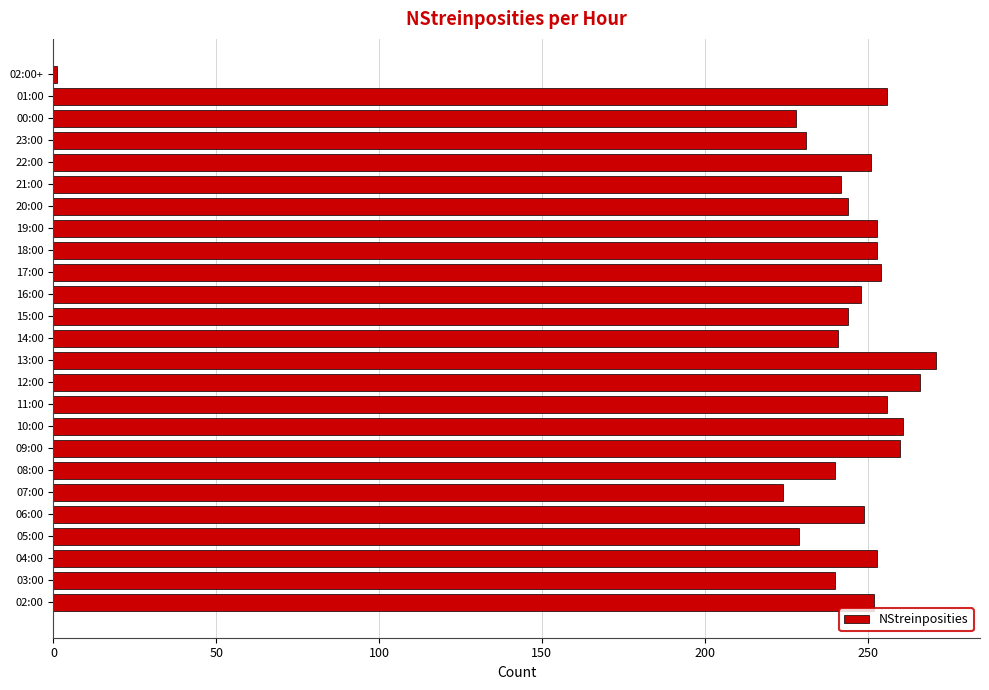

Is it true that the value at 20:00 is 437?

False